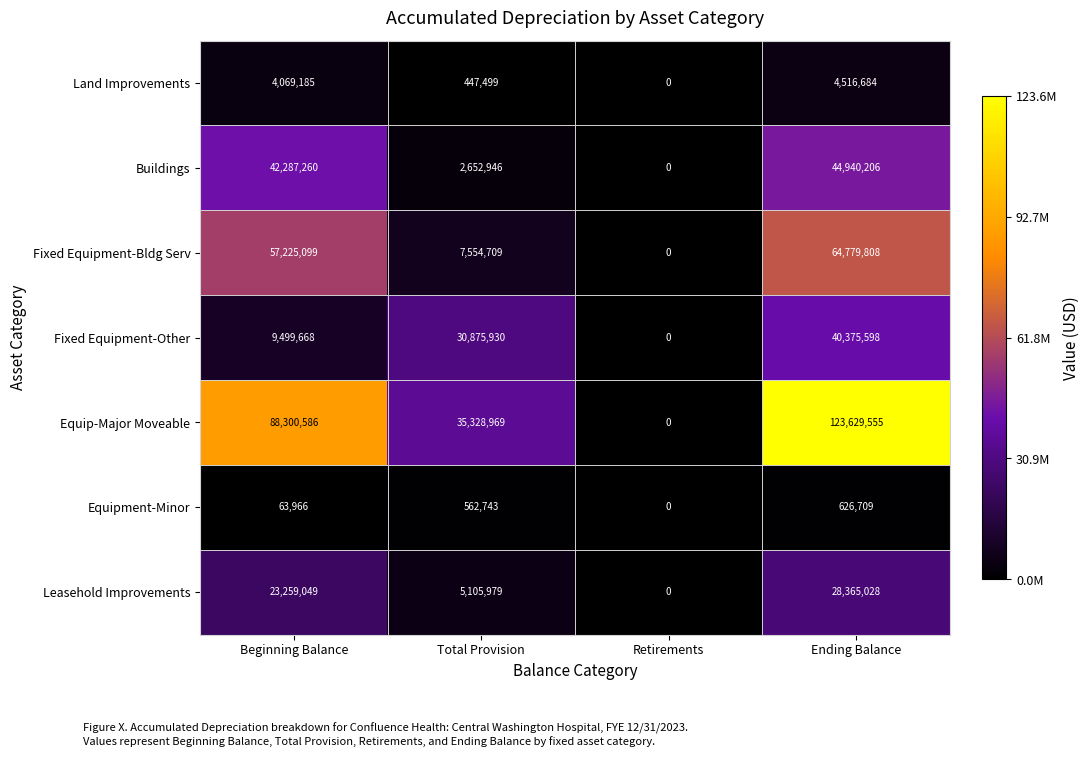

At which category is the sum across all series the highest?

Ending Balance